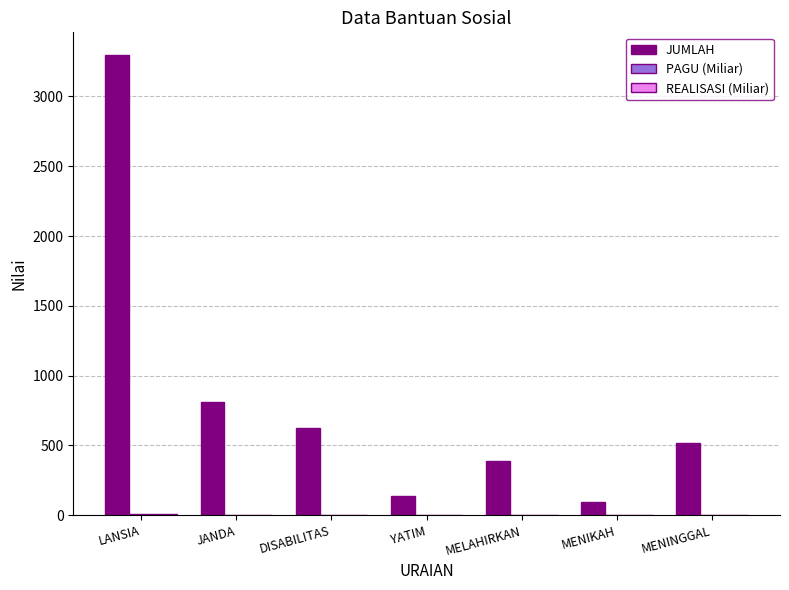

Where is JUMLAH nearest to the value 1693?

JANDA